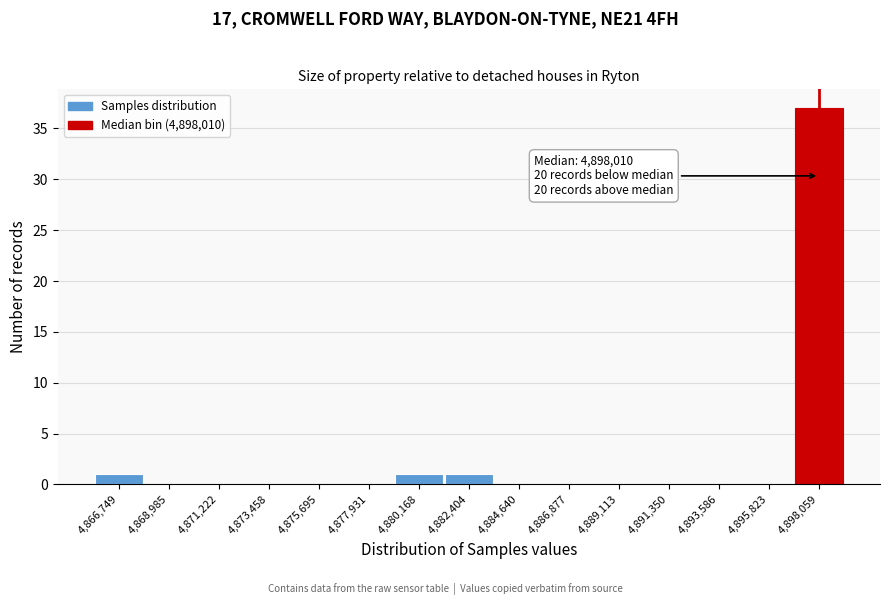

Which range on the x-axis has the tallest bar?

4897000 to 4899000